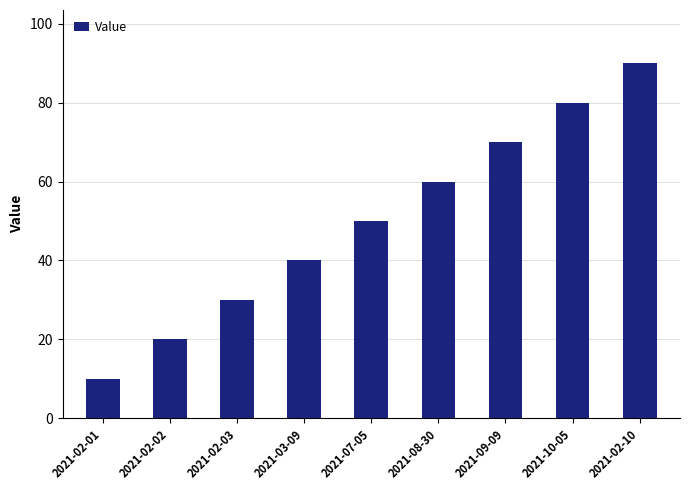

What position from the right is 2021-08-30?

4